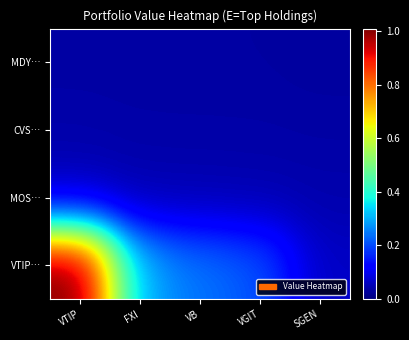

What is the total value across all series at VTIP?

11410000